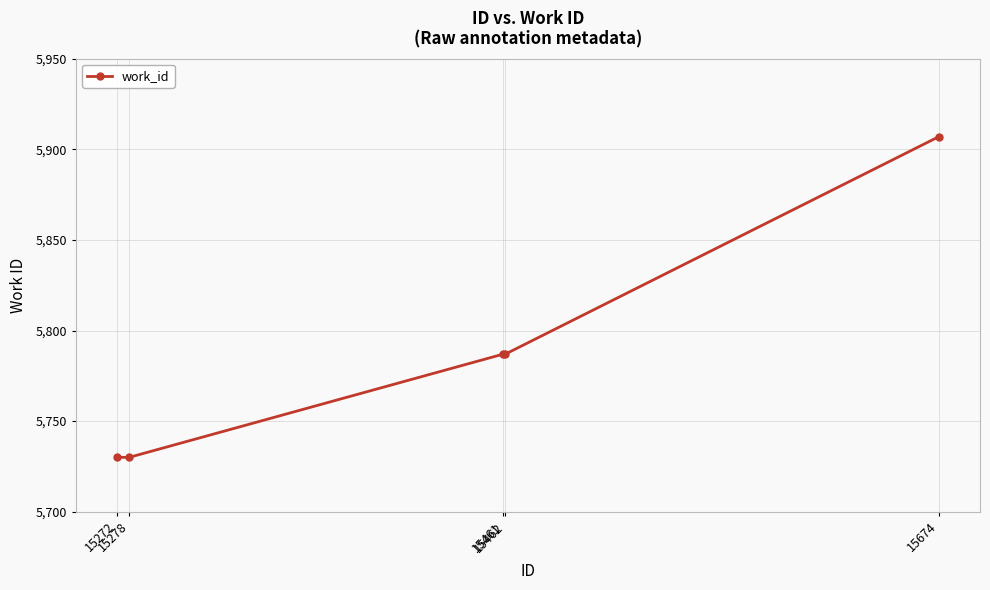

How many values are below 5787?

2